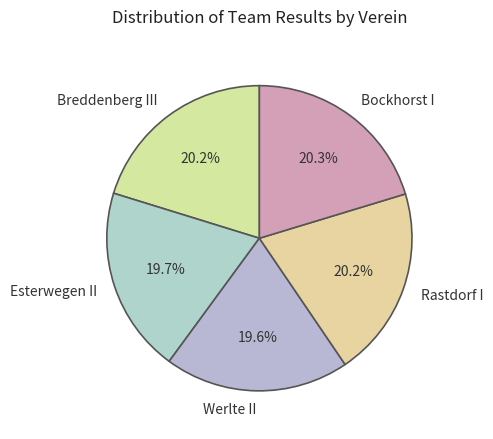

What is the ratio of the value at Bockhorst I to the value at Esterwegen II?

1.0